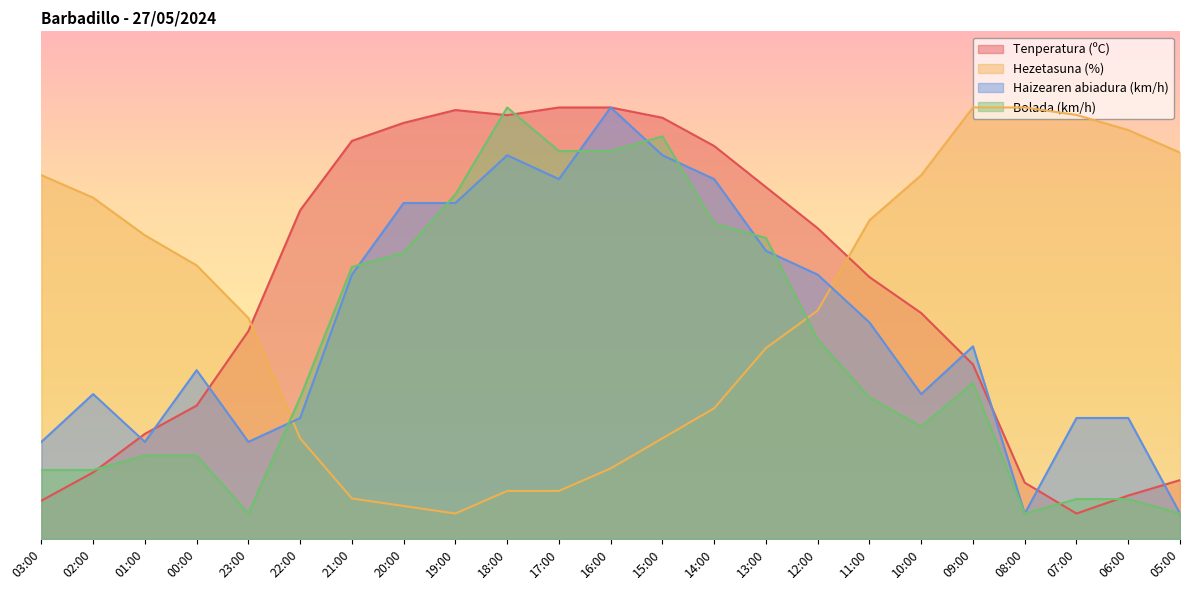

What are all the series names shown in the legend?

Tenperatura (ºC), Hezetasuna (%), Haizearen abiadura (km/h), Bolada (km/h)